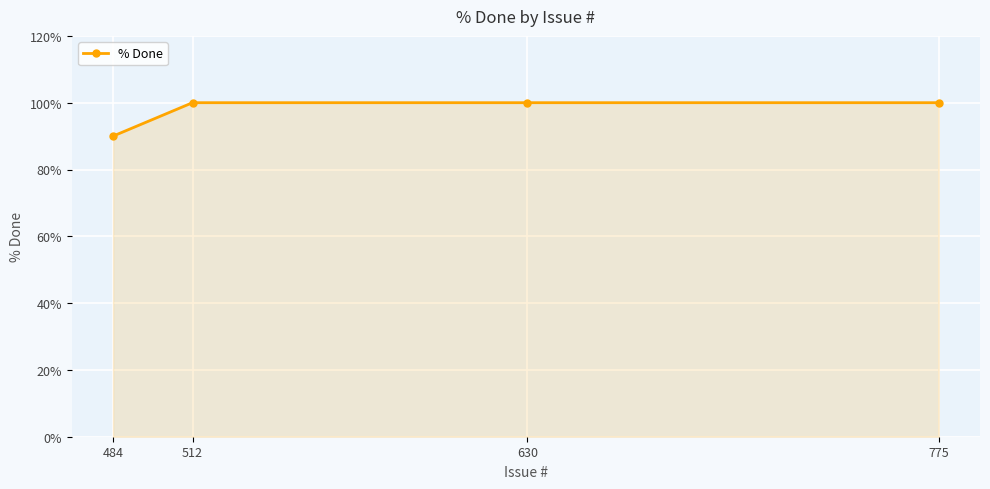

True or false: the data shows 147 at 775.

False